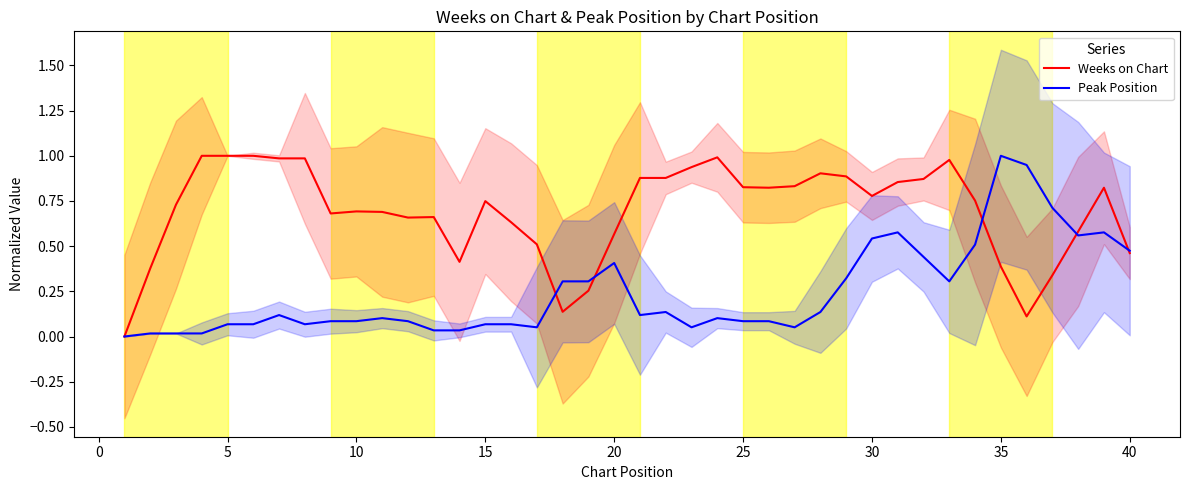

What is the difference between the highest and lowest values at 10?

0.6